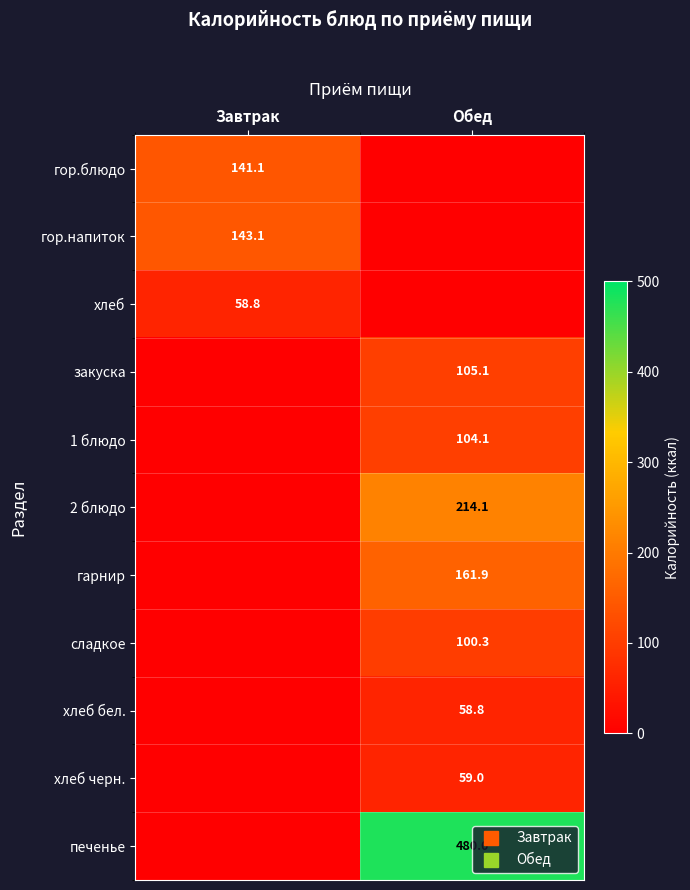

Rank the series by their maximum value, from lowest to highest.

хлеб, хлеб бел., хлеб черн., сладкое, 1 блюдо, закуска, гор.блюдо, гор.напиток, гарнир, 2 блюдо, печенье